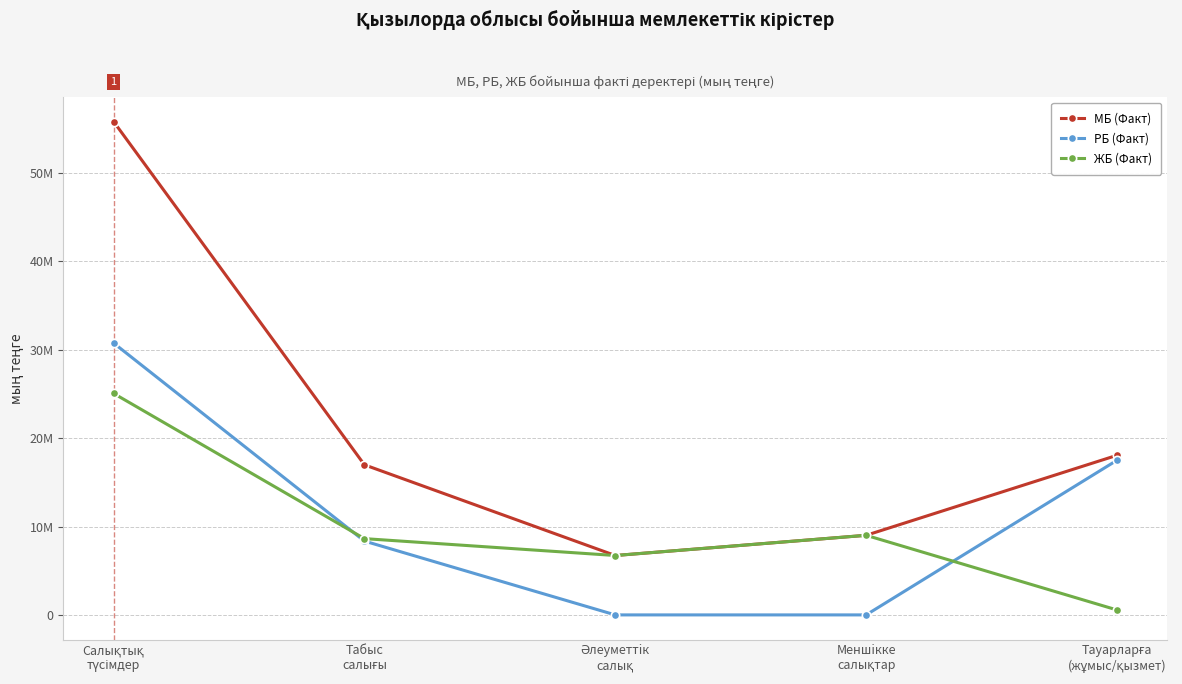

Is this an area chart (filled region under the line)?

No